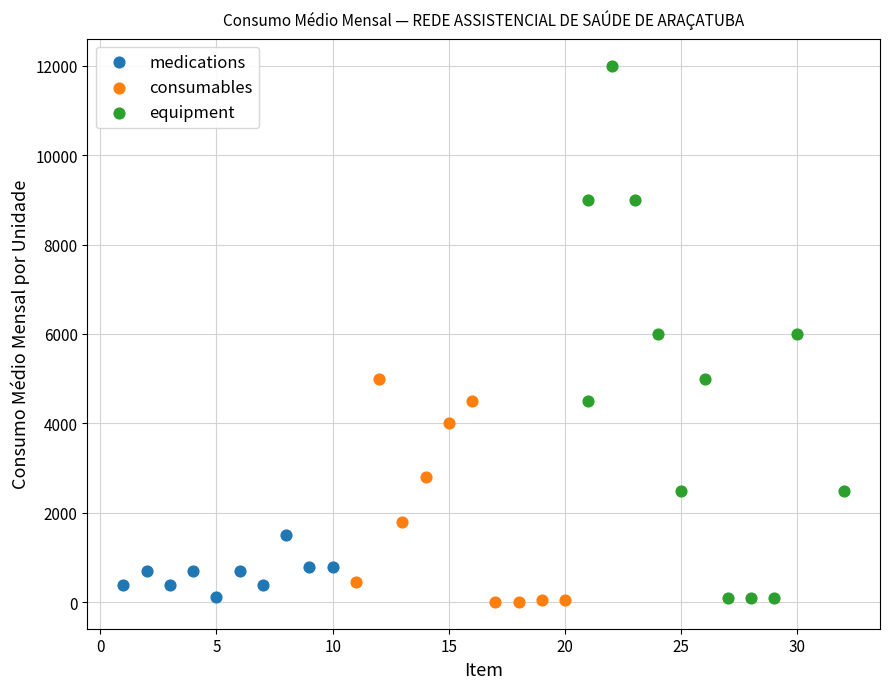

Which series reaches the maximum Y coordinate?

equipment